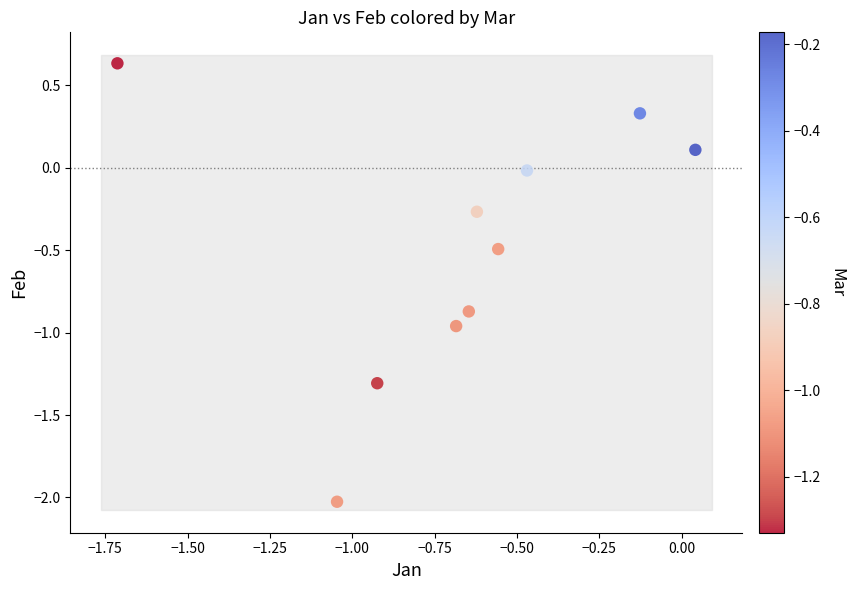

What is the range of Y values (max minus min)?

2.7